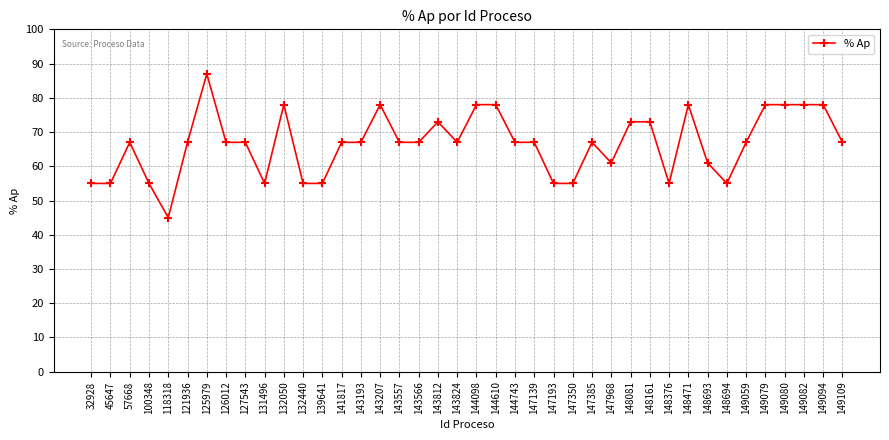

Count the number of data series in this chart.

1